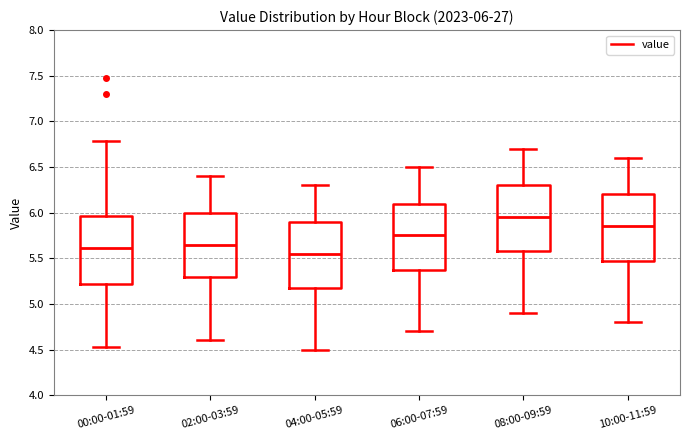

Which box has the lowest median line?

04:00-05:59